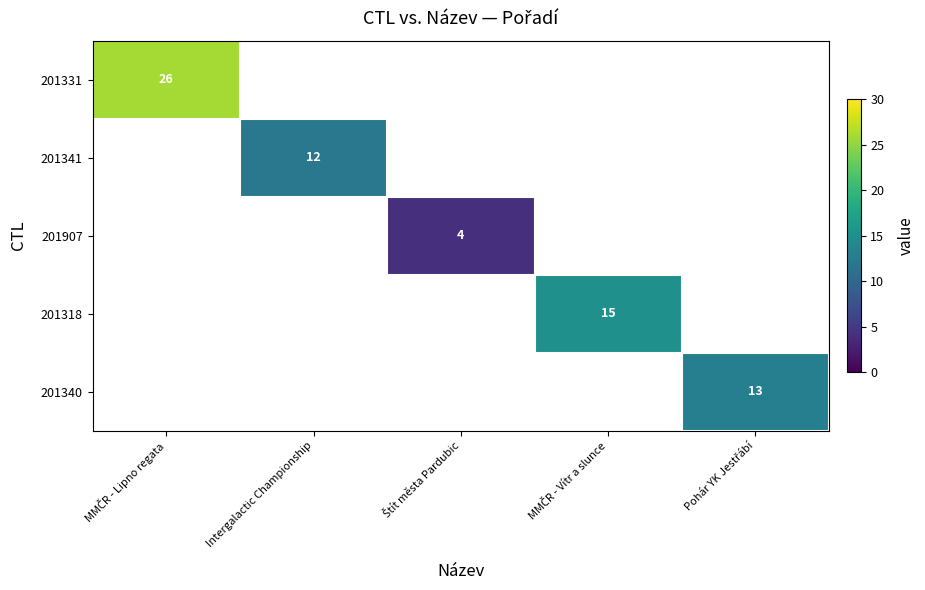

How many positive values does the 201907 series have?

1